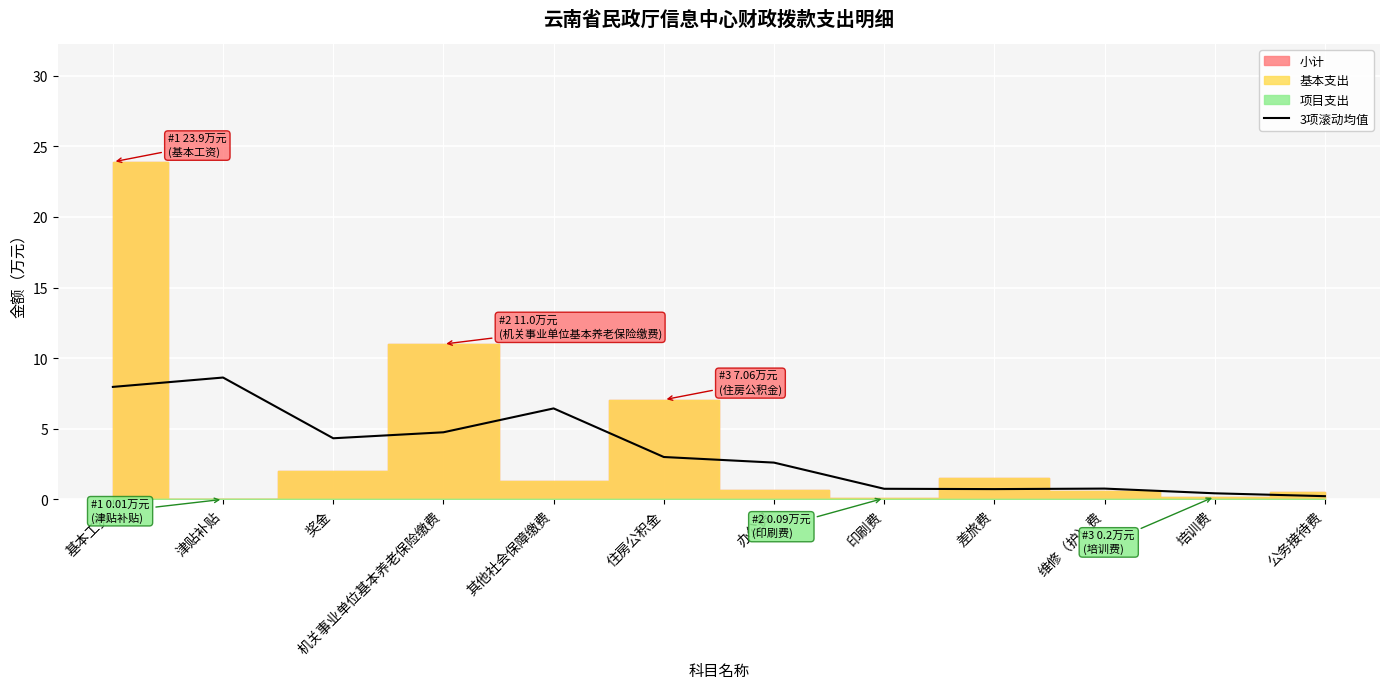

At which label does the data first exceed 3?

基本工资